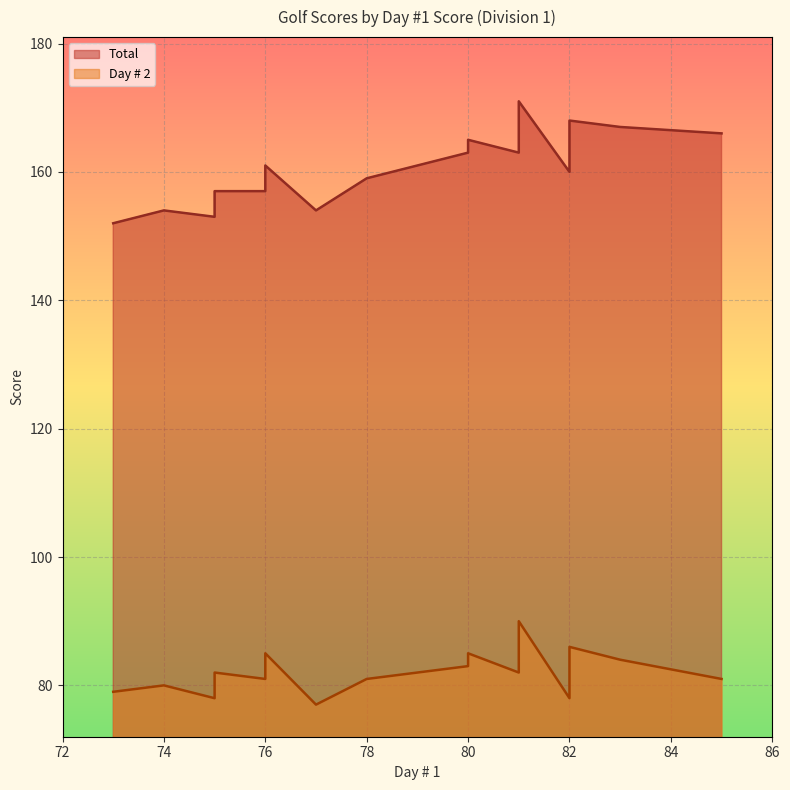

True or false: Day # 2 and Total cross at least once.

False